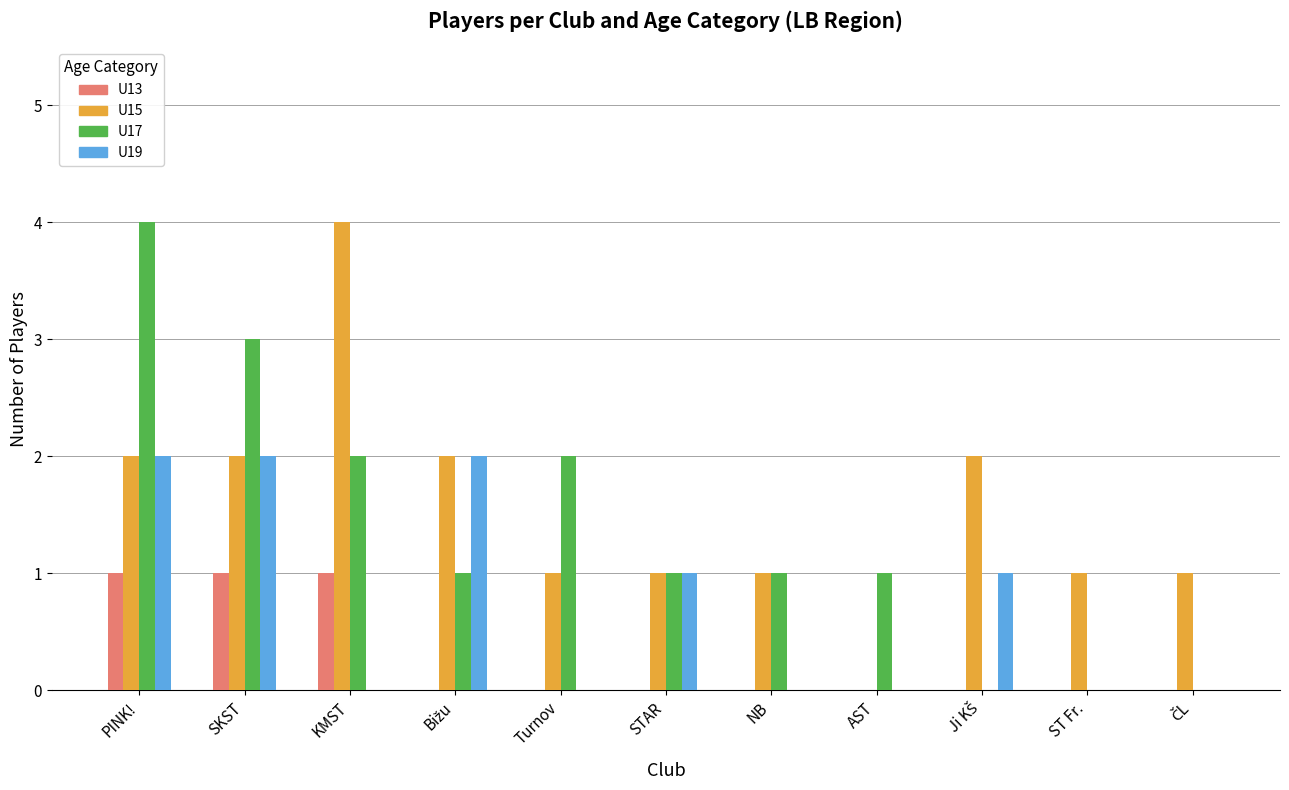

What is the total value across all series at KMST?

7